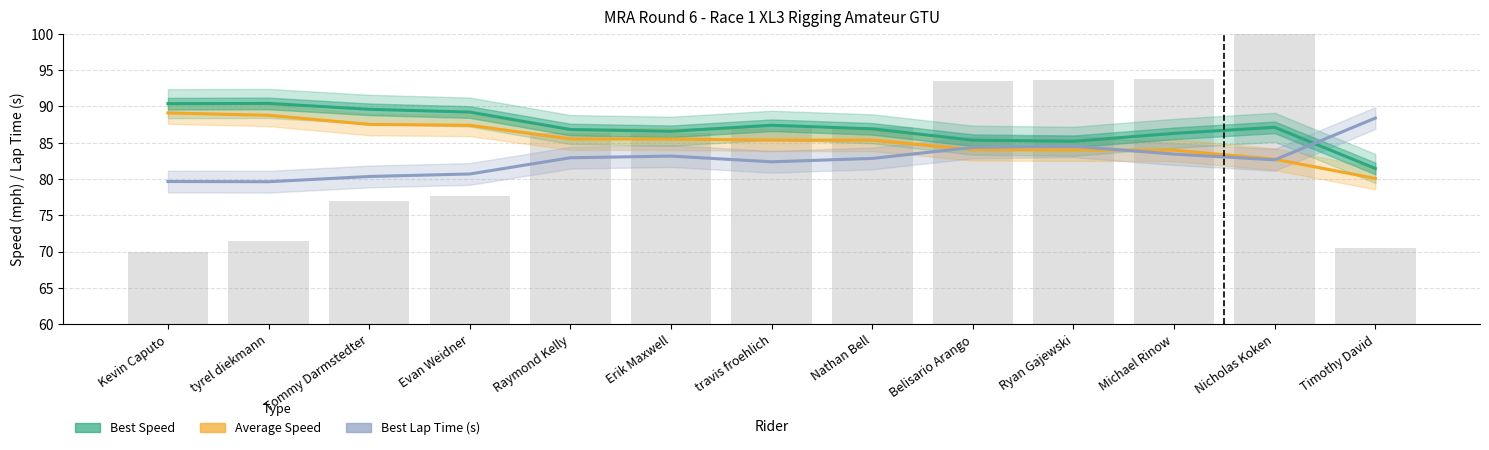

Reading left to right, extract all data points from this chart.

Best Speed: 90.4	90.4	89.6	89.2	86.8	86.6	87.4	86.9	85.4	85.2	86.3	87.1	81.5
Average Speed: 89.1	88.8	87.5	87.4	85.5	85.5	85.4	85.4	84.0	84.0	84.0	82.7	80.1
Best Lap Time (s): 79.7	79.6	80.4	80.7	82.9	83.2	82.4	82.8	84.4	84.5	83.4	82.6	88.4